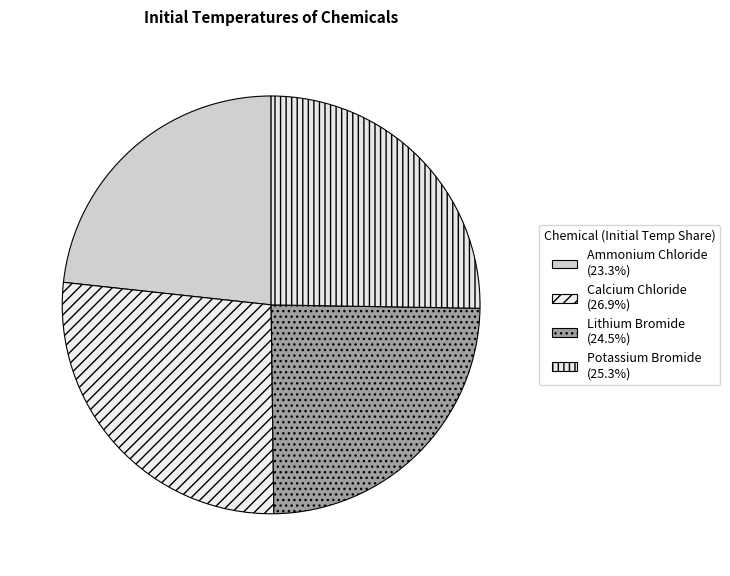

What percentage is the Ammonium Chloride slice, to the nearest percent?

23%